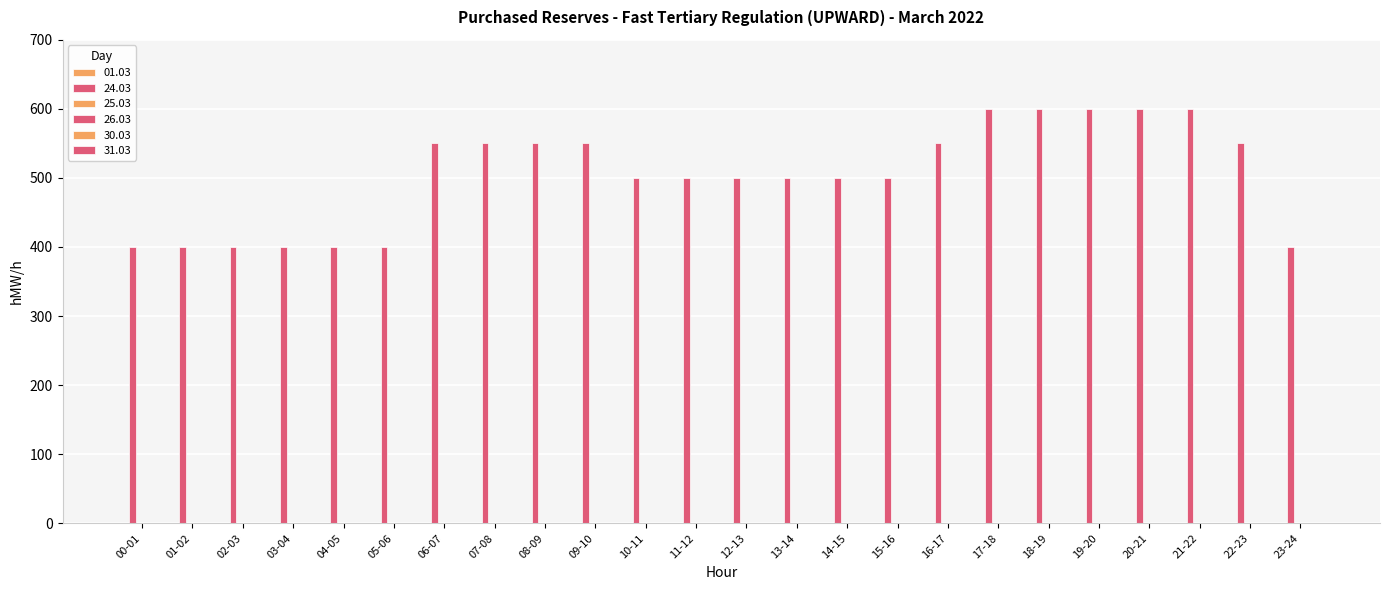

What is the label of the 6th bar from the right?

18-19